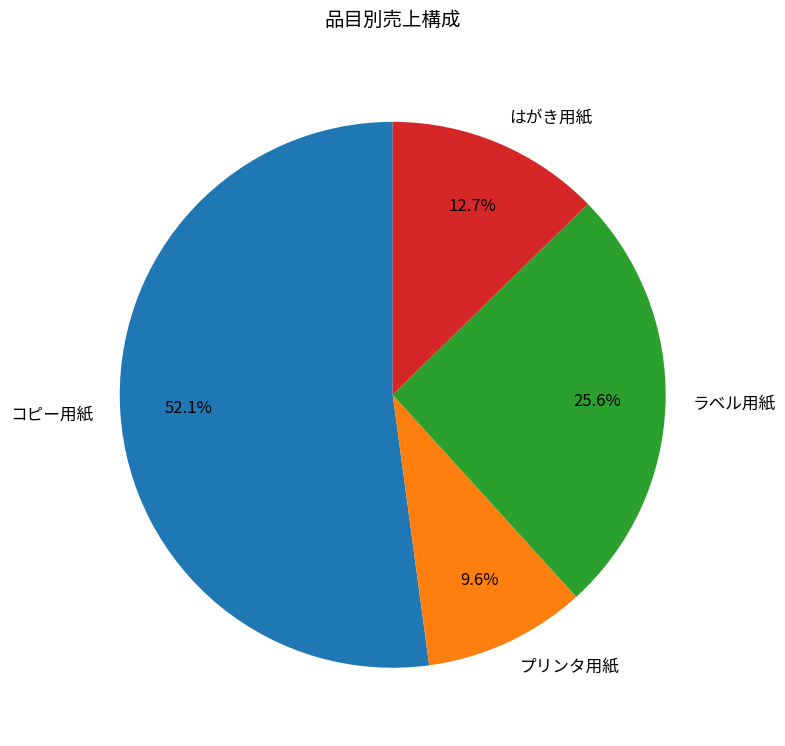

Which category has the smallest portion of the pie?

プリンタ用紙